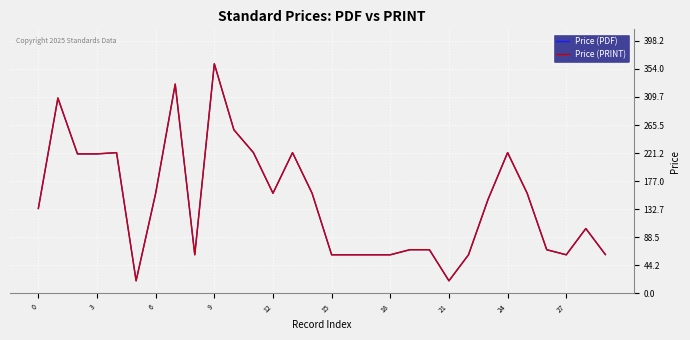

Is this an area chart (filled region under the line)?

No